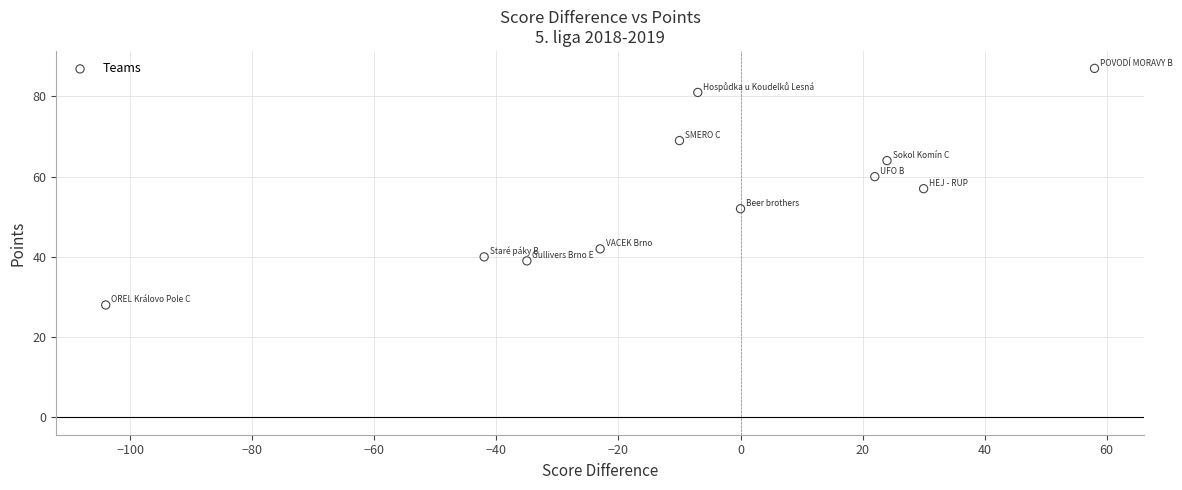

What is the range of X values (max minus min)?

162